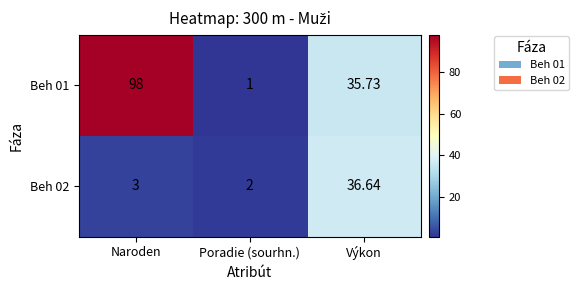

How many data points in Beh 01 are above 35?

2